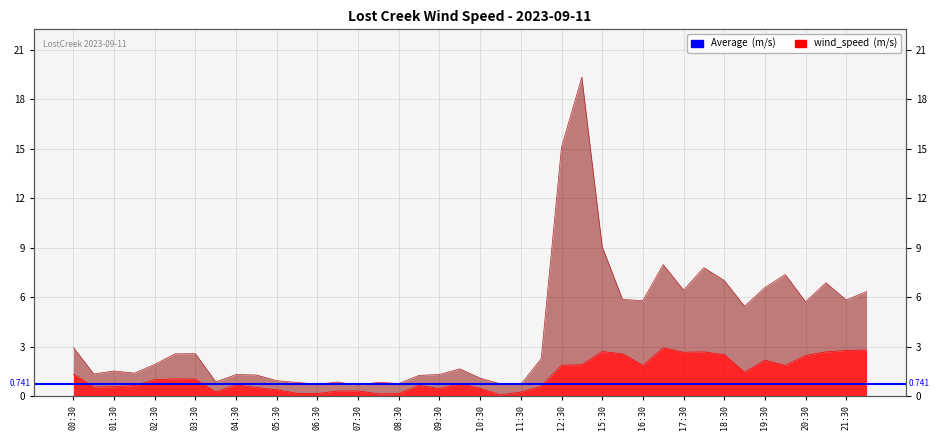

True or false: max_wind_speed and wind_speed cross at least once.

False